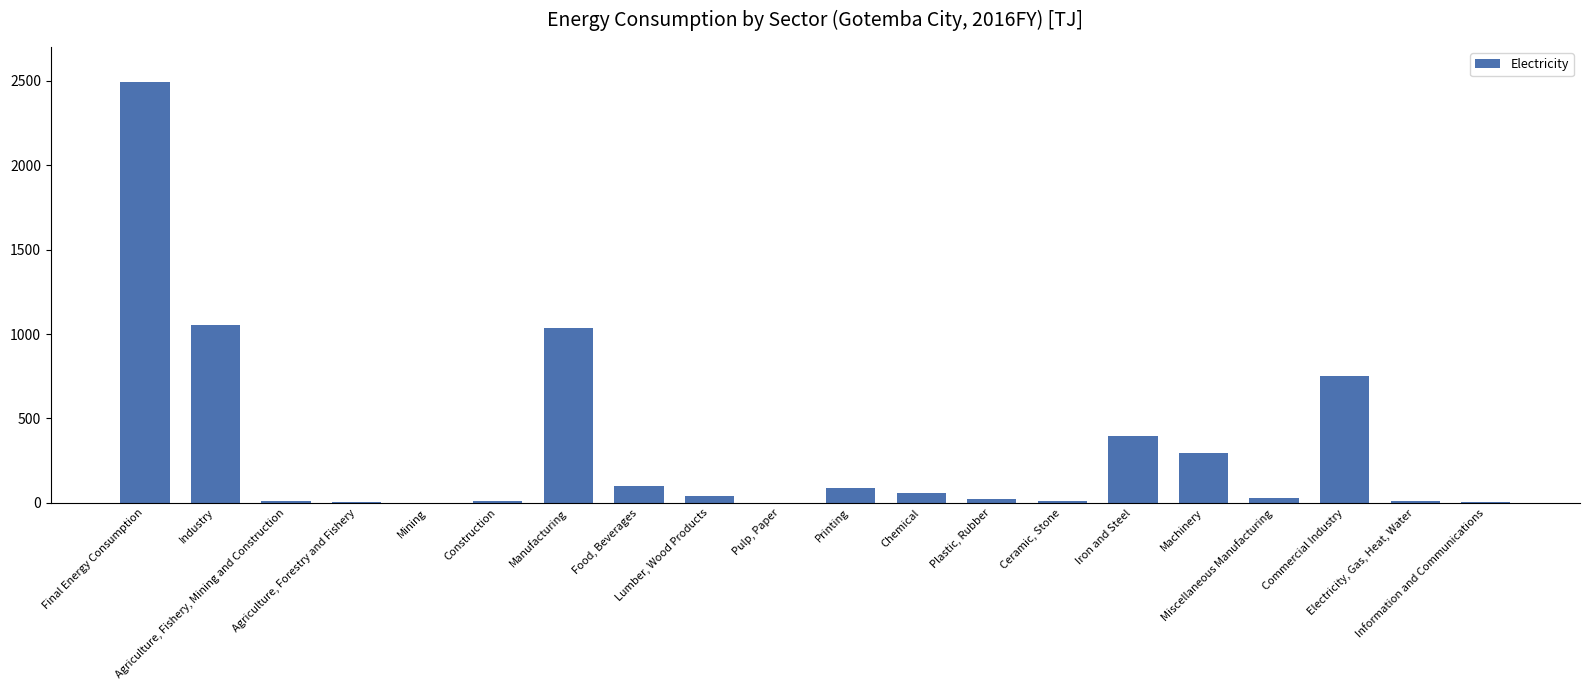

Which has a higher value, Final Energy Consumption or Mining?

Final Energy Consumption